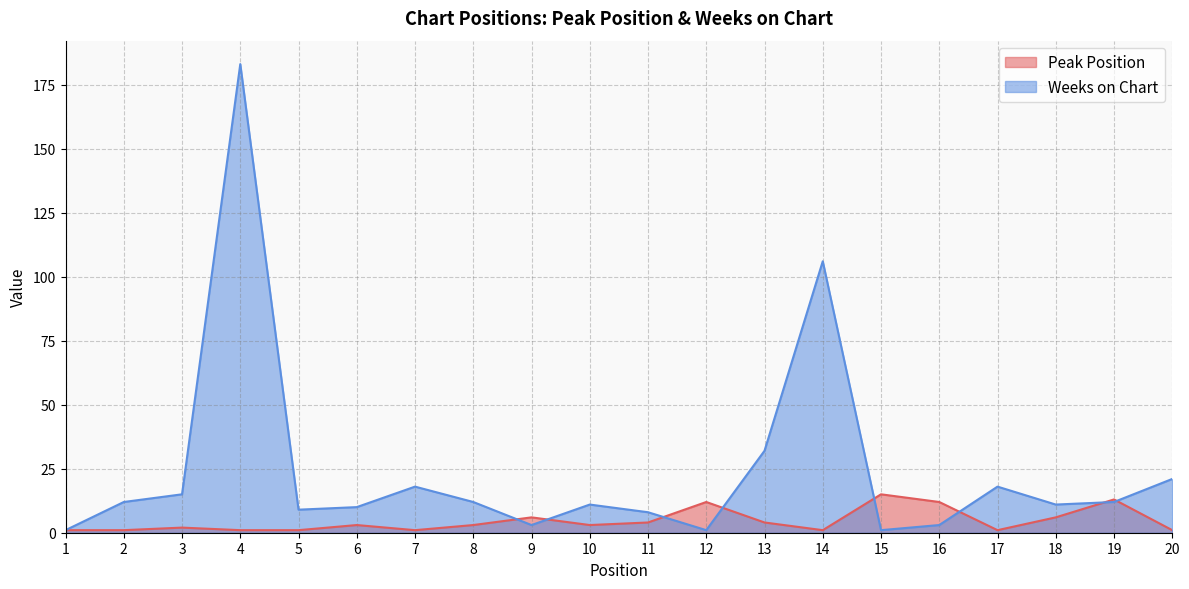

True or false: Weeks on Chart and Peak Position intersect in this chart.

True